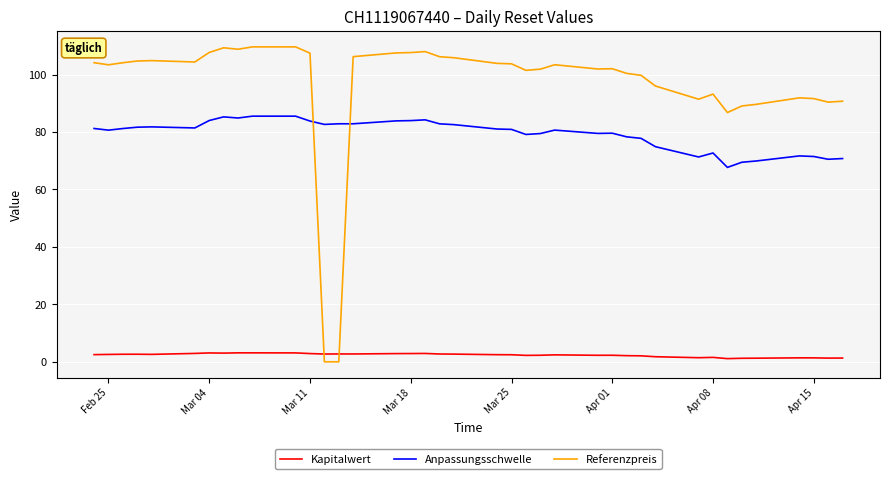

List the series in order of their peak value, lowest first.

Kapitalwert, Anpassungsschwelle, Referenzpreis